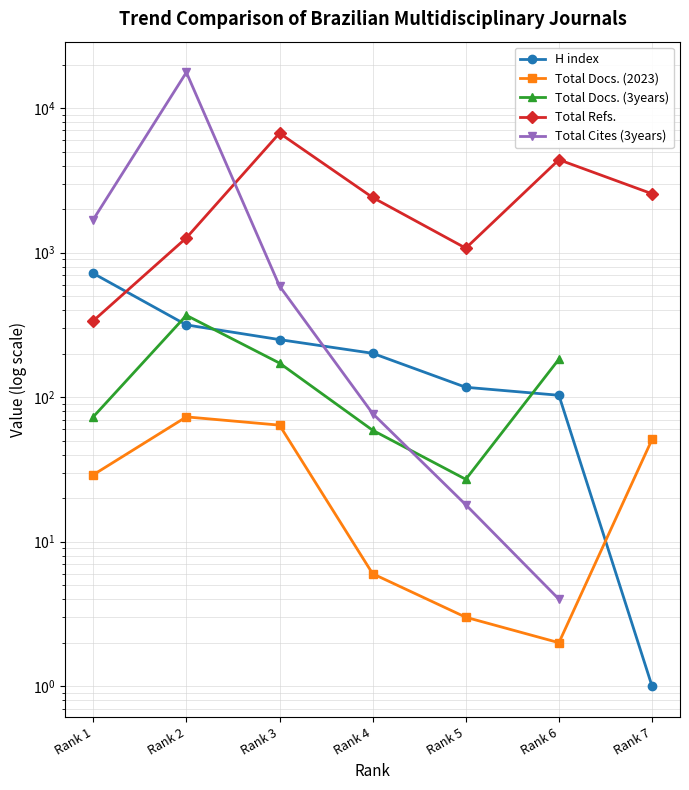

List the series in order of their peak value, highest first.

Total Cites (3years), Total Refs., H index, Total Docs. (3years), Total Docs. (2023)